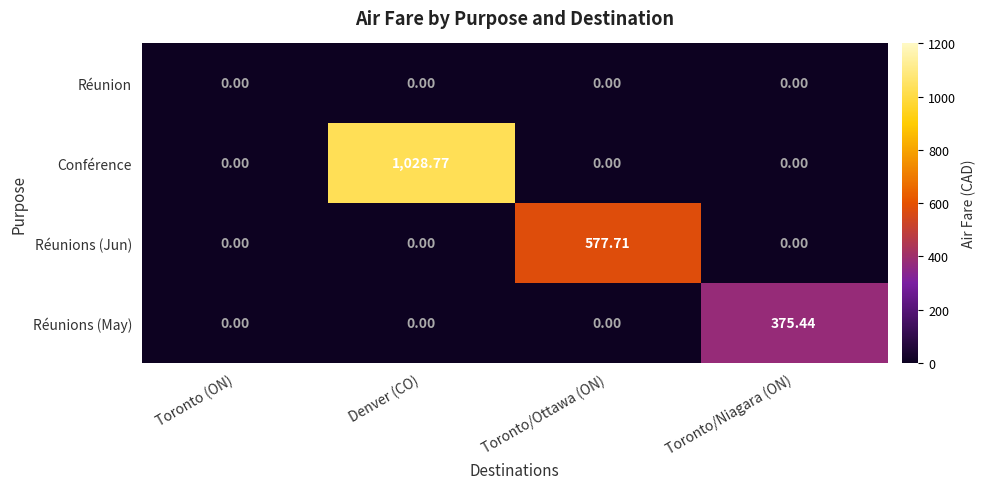

At which category is the sum across all series the highest?

Denver (CO)